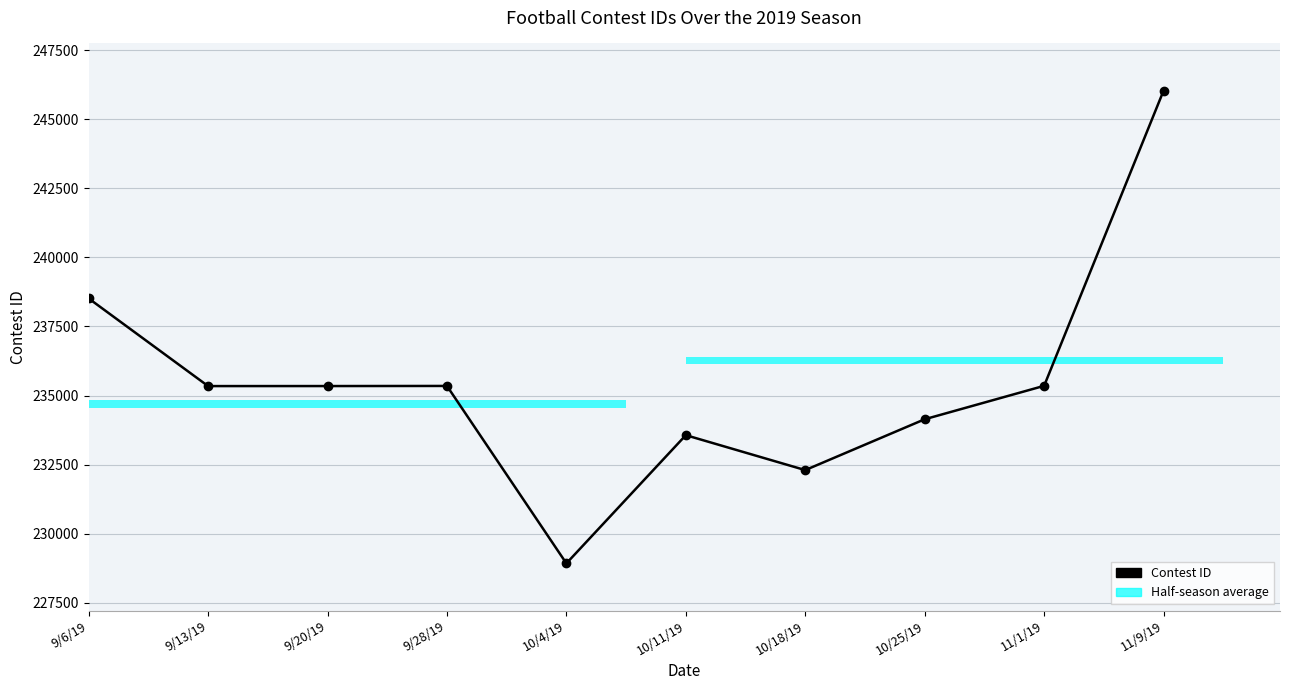

What is the difference between the values at 9/6/19 and 9/20/19?

3172